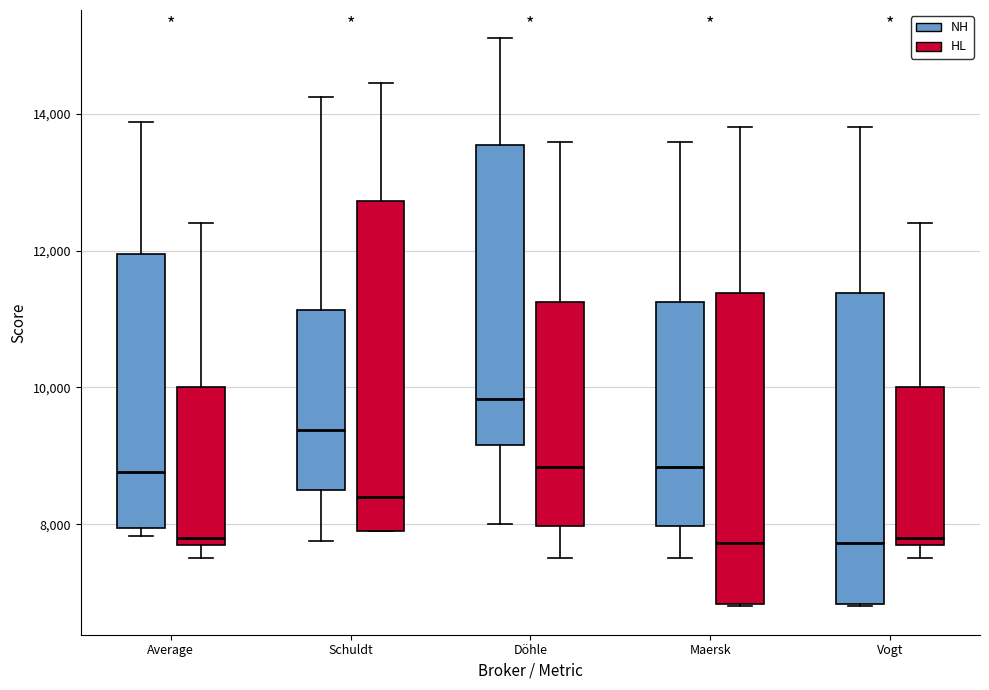

Which box is the tallest, from its lower edge to its upper edge?

Schuldt (HL)